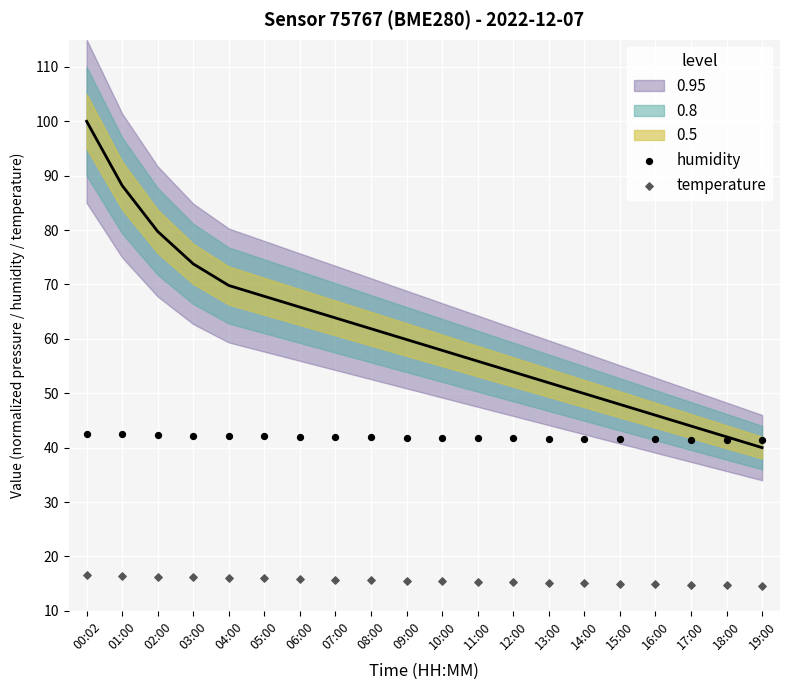

Which series has the widest spread of Y values?

temperature